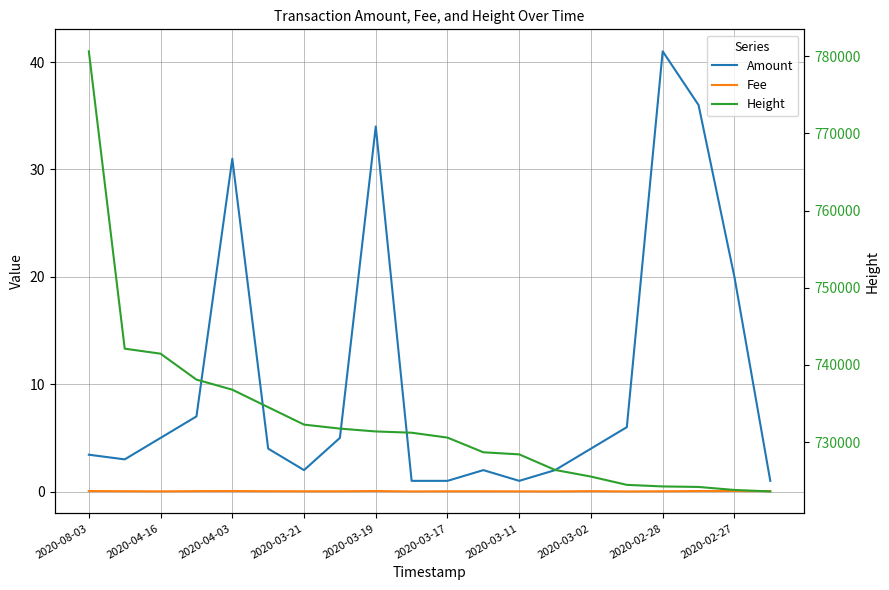

List the series in order of their peak value, highest first.

Height, Amount, Fee